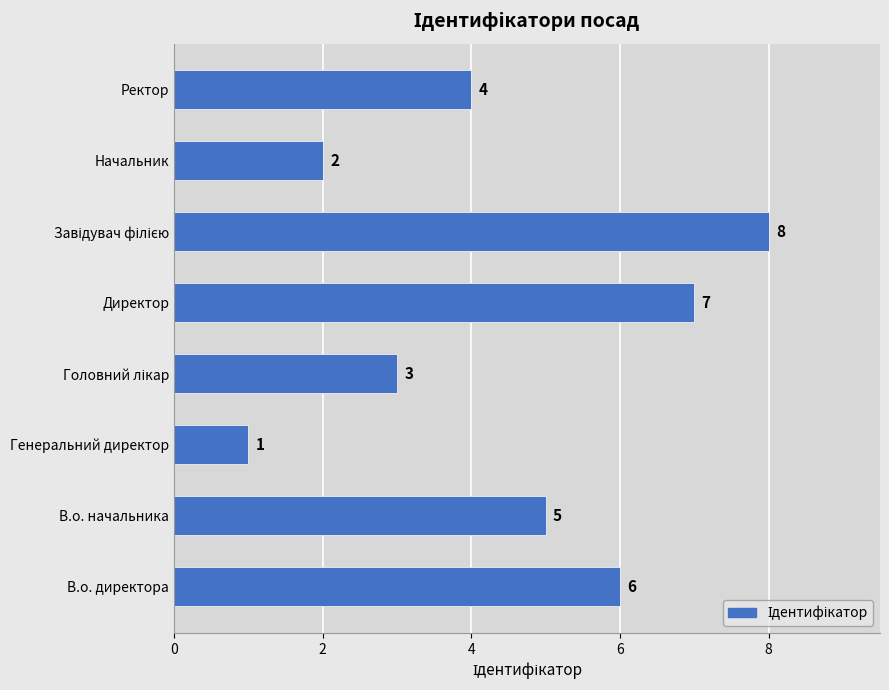

What is the change in value from Генеральний директор to Ректор?

+3